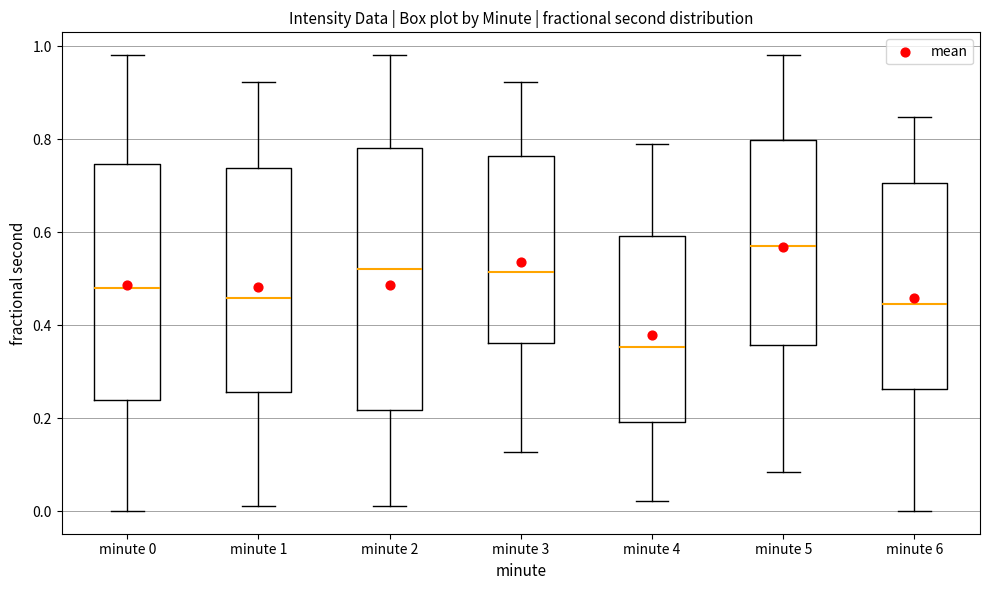

Which box is the tallest, from its lower edge to its upper edge?

minute 2